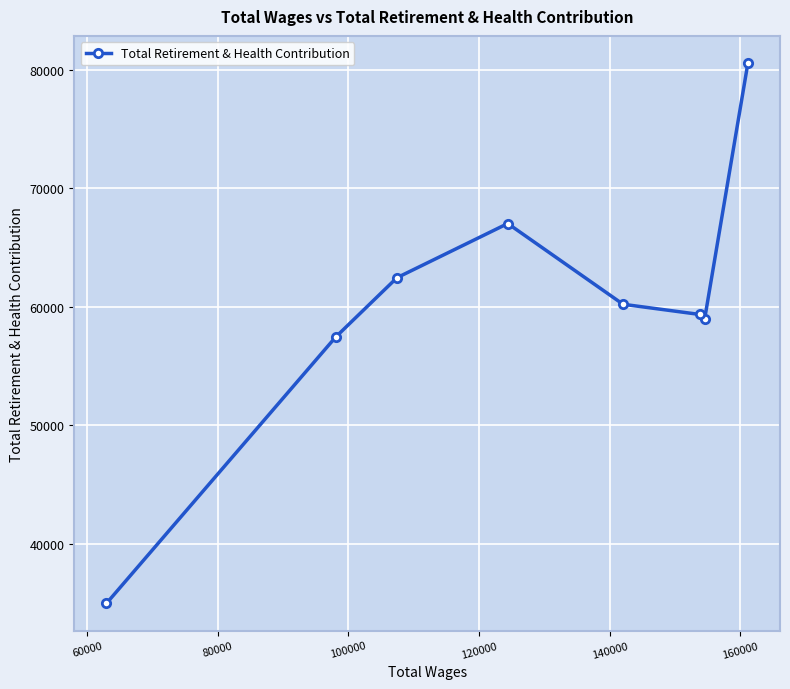

What is the smallest value displayed?

34941